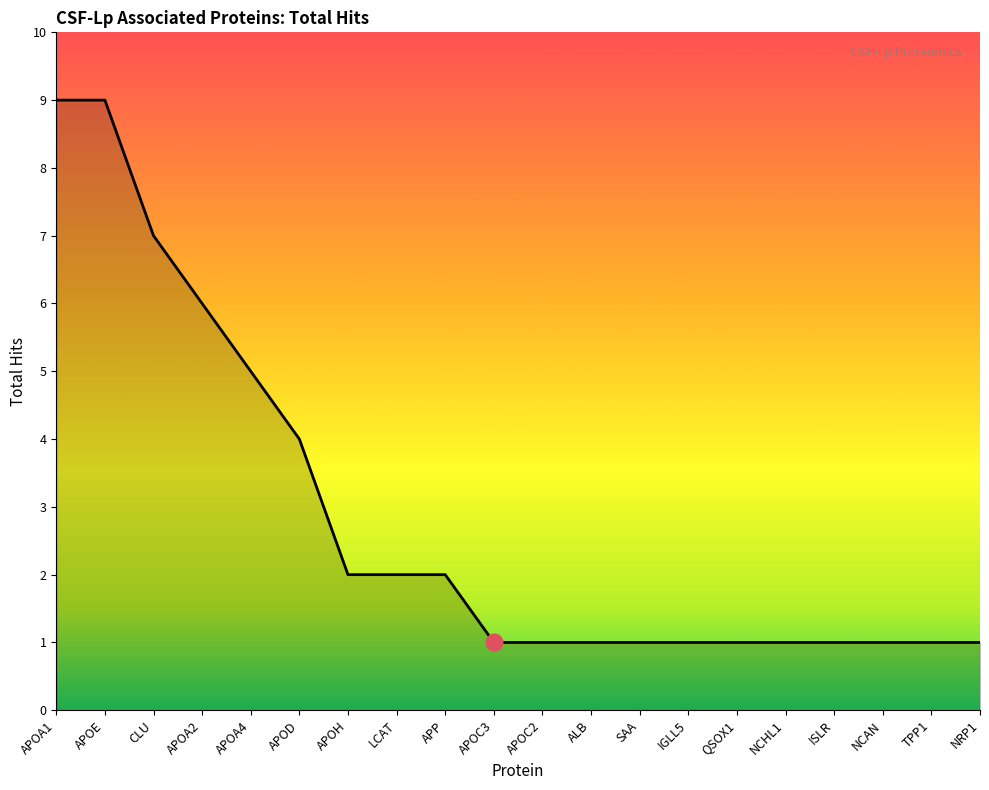

The value at SAA is 0. True or false?

False